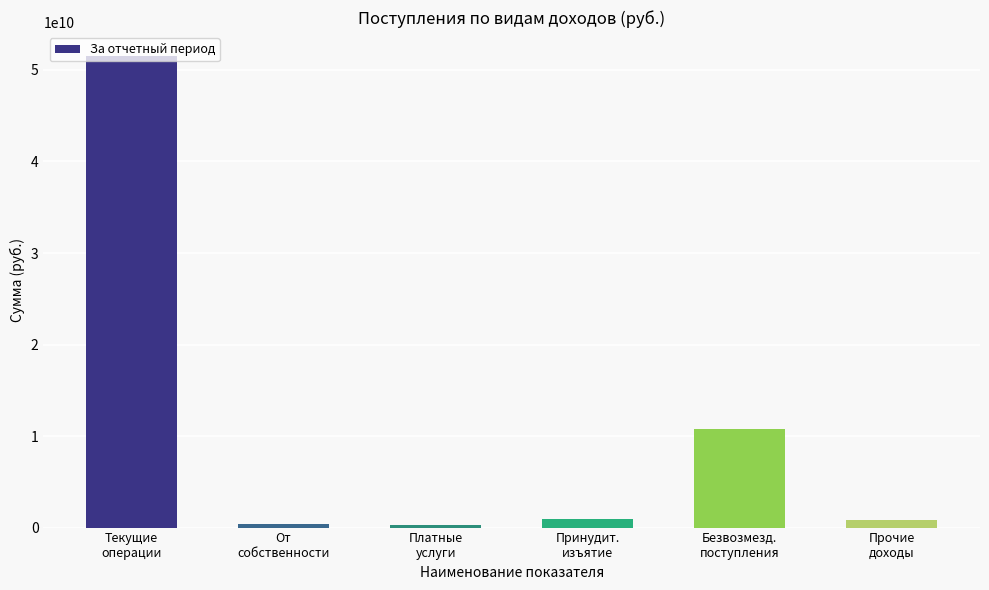

Which has a higher value, Прочие
доходы or Безвозмезд.
поступления?

Безвозмезд.
поступления